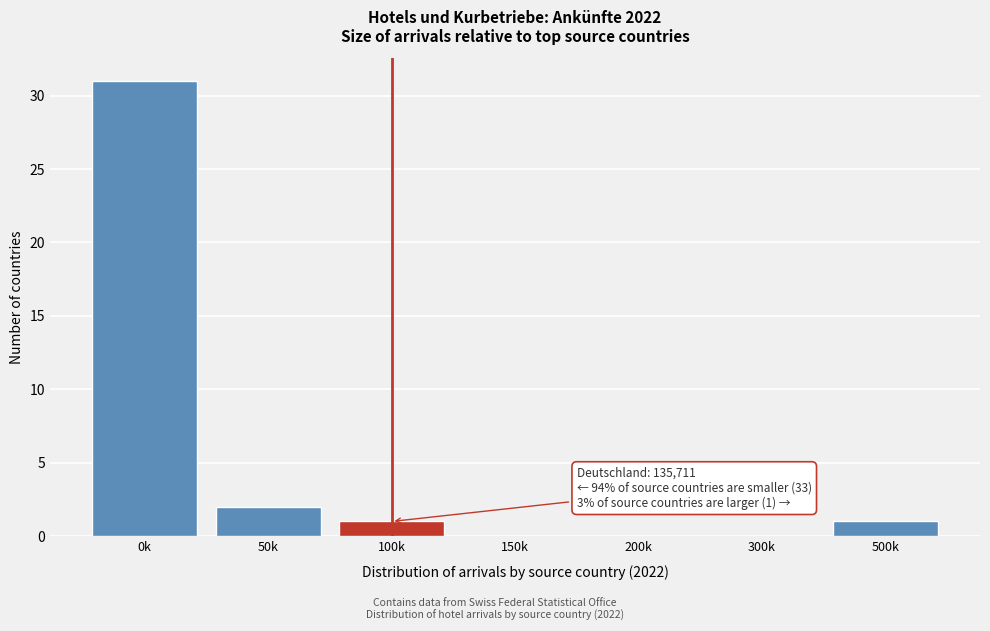

Reading left to right, extract all data points from this chart.

0k=31	50k=2	100k=1	150k=0	200k=0	300k=0	500k=1